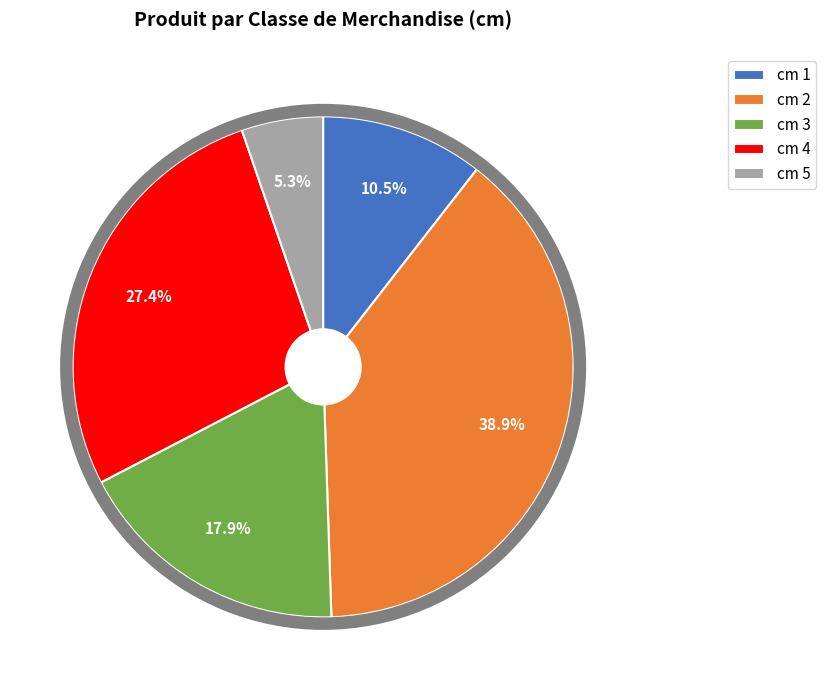

The 5 slice represents 1% of the pie. True or false?

False